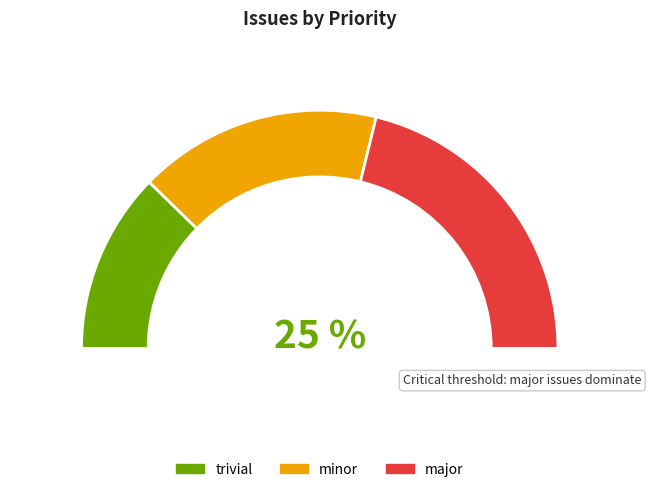

Is it true that major is 42% of the pie?

False